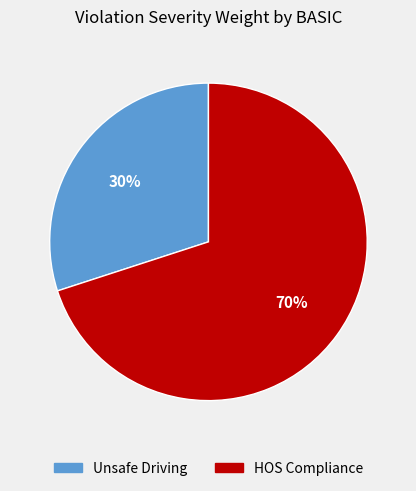

Does any single category account for the majority?

Yes